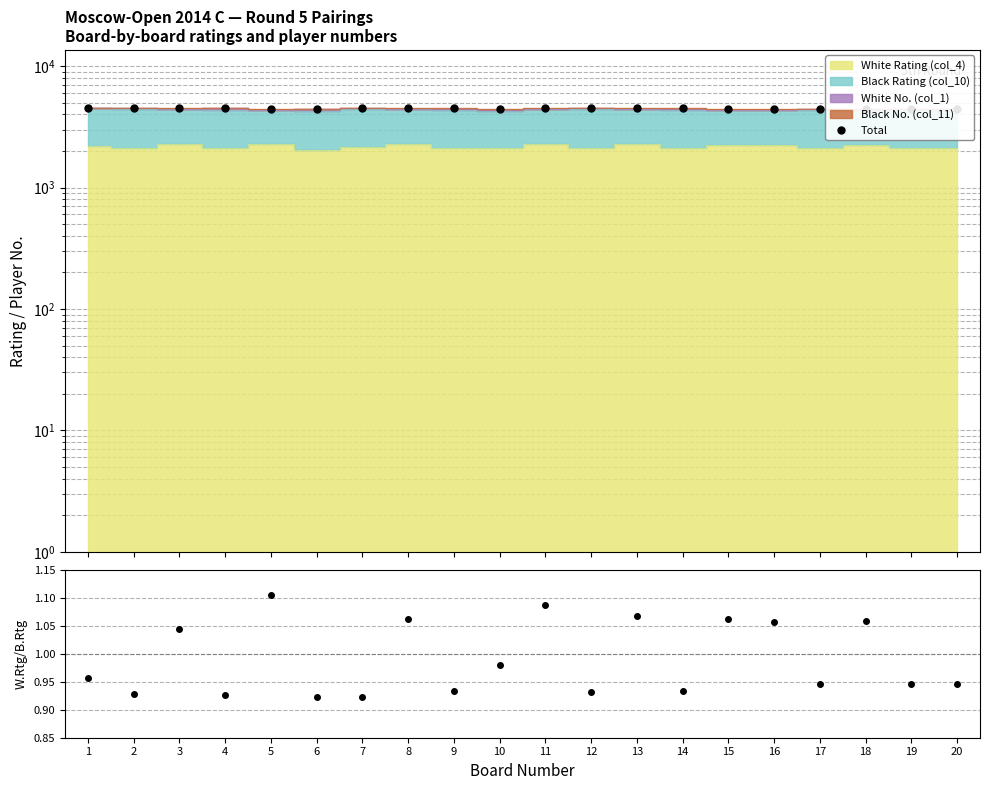

How many lines are shown in the chart?

2